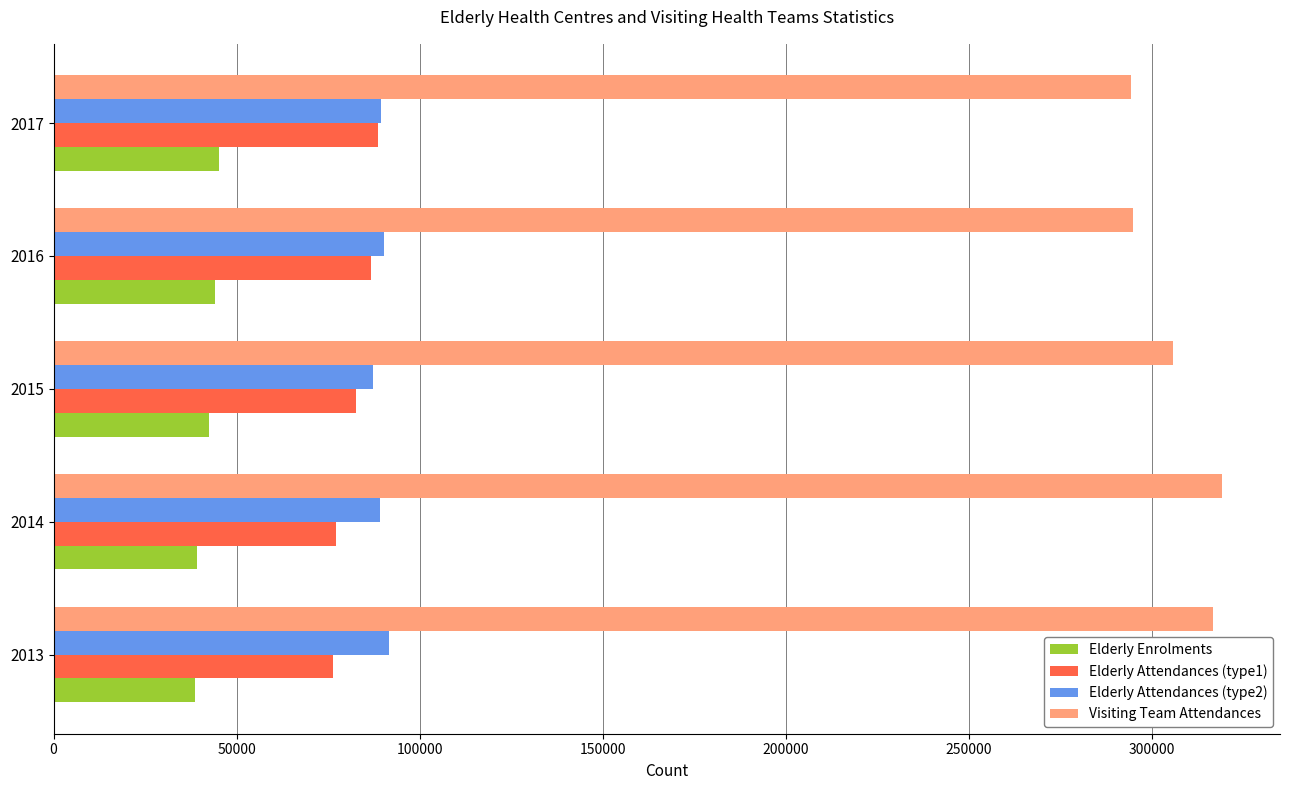

What is the difference between the highest and lowest values at 2016?

250749